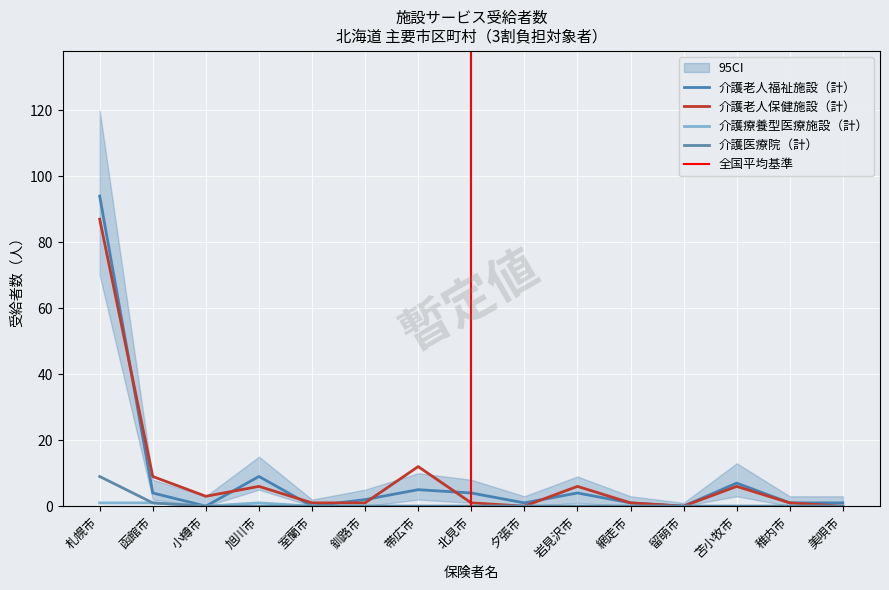

The 介護医療院（計） series shows -3 at 小樽市. True or false?

False